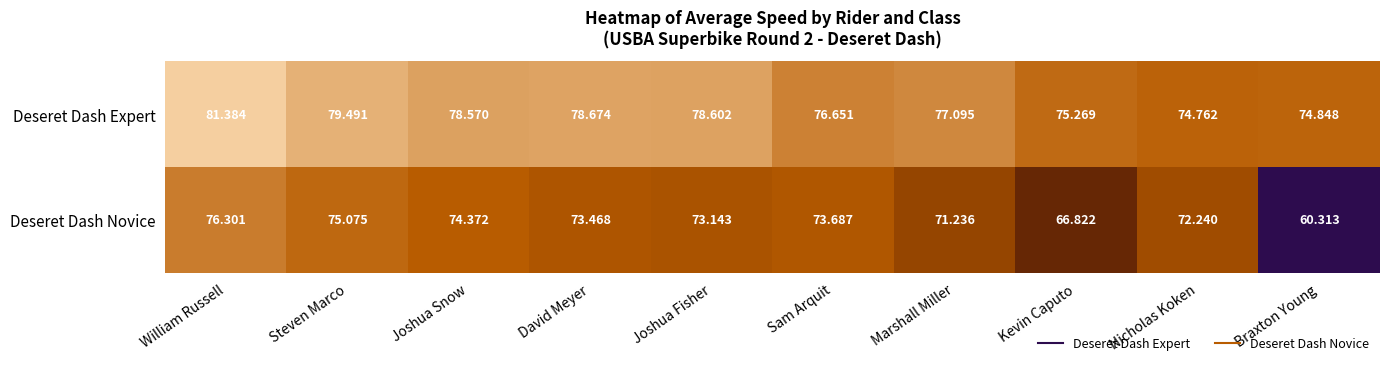

Rank the series by their average value, from lowest to highest.

Deseret Dash Novice, Deseret Dash Expert